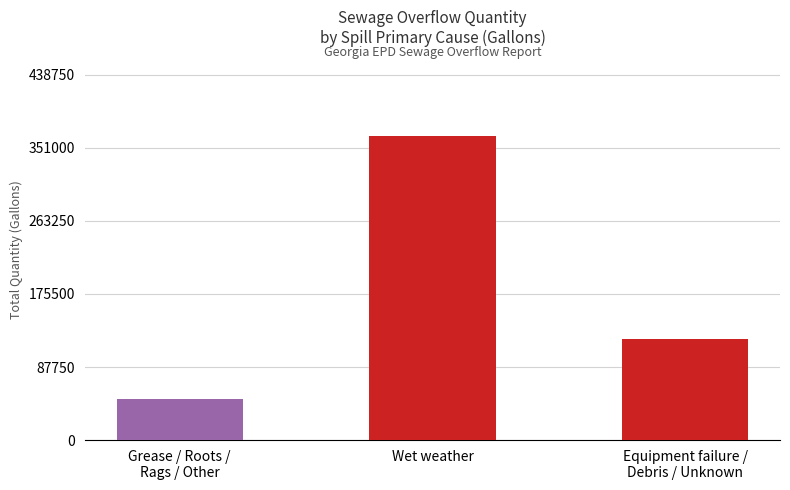

Is it true that the value at Grease / Roots /
Rags / Other is 23860?

False